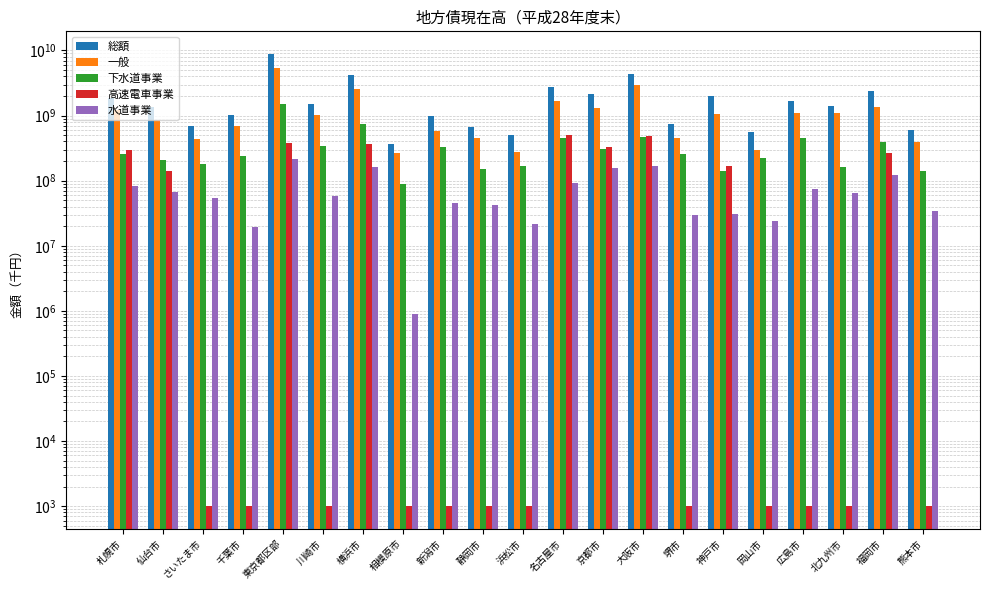

Is the value of 水道事業 at 北九州市 greater than the value of 下水道事業 at 仙台市?

No